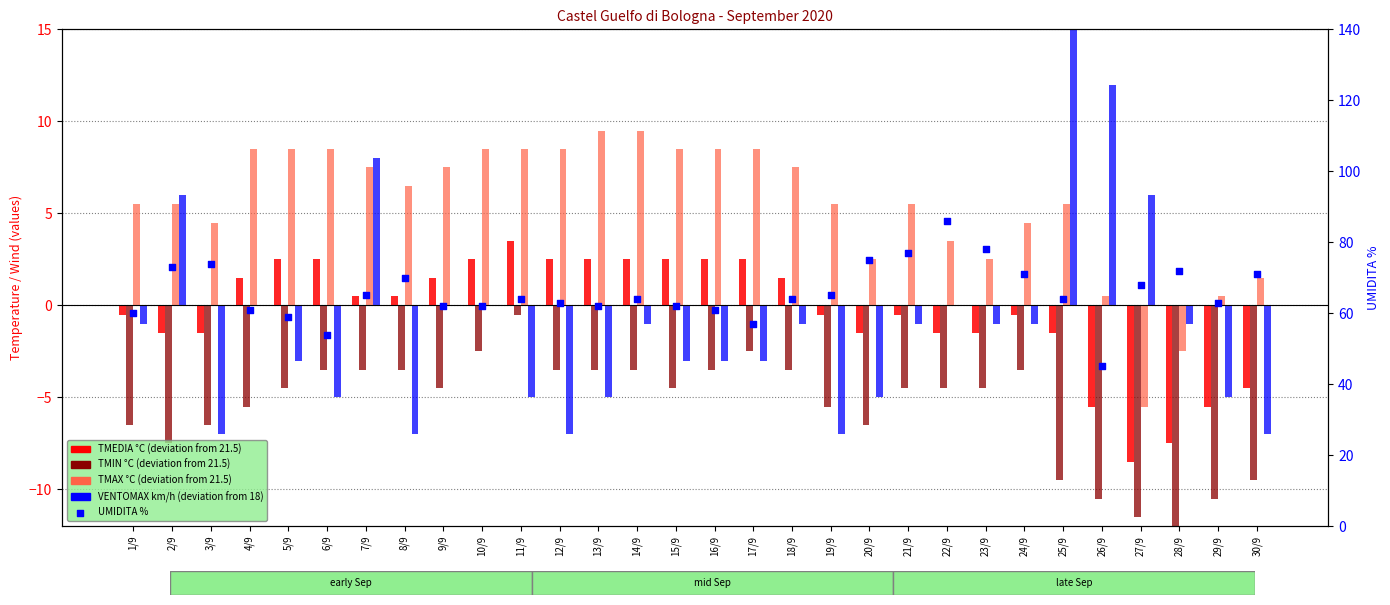

At how many categories does at least one series exceed 6?

30